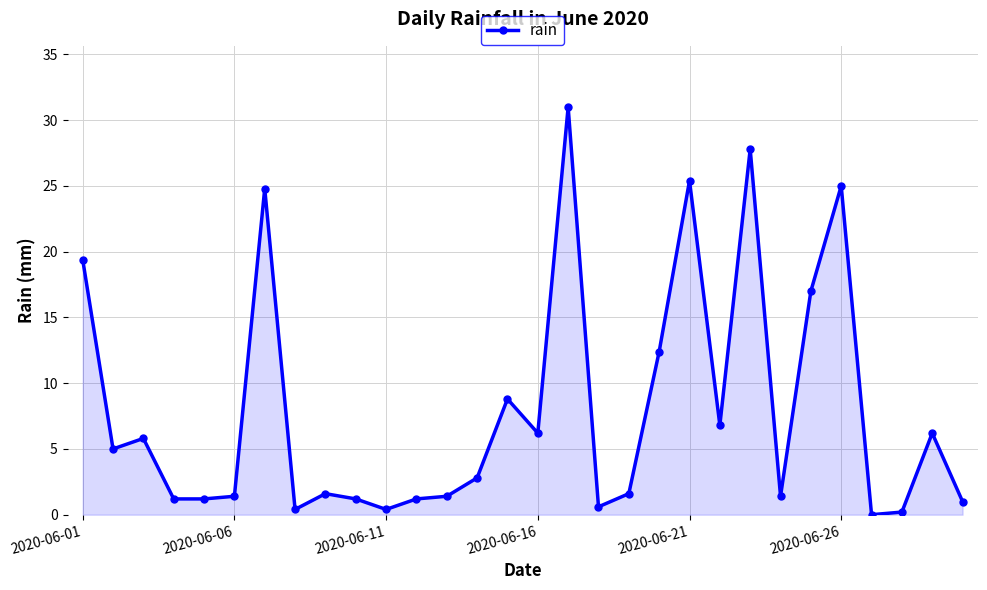

True or false: the data has more than 2 interior local peaks.

True